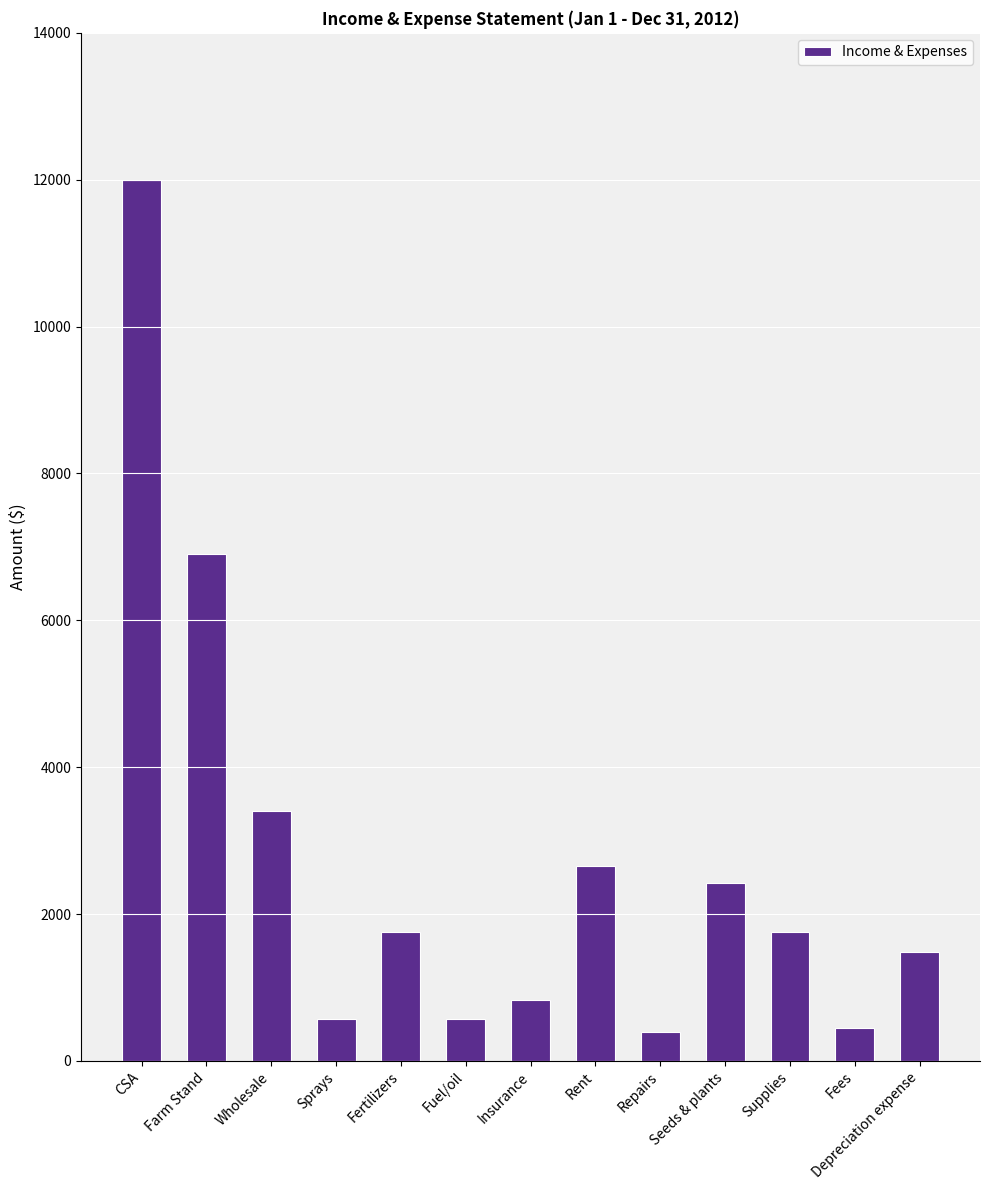

How many bars are there in total?

13